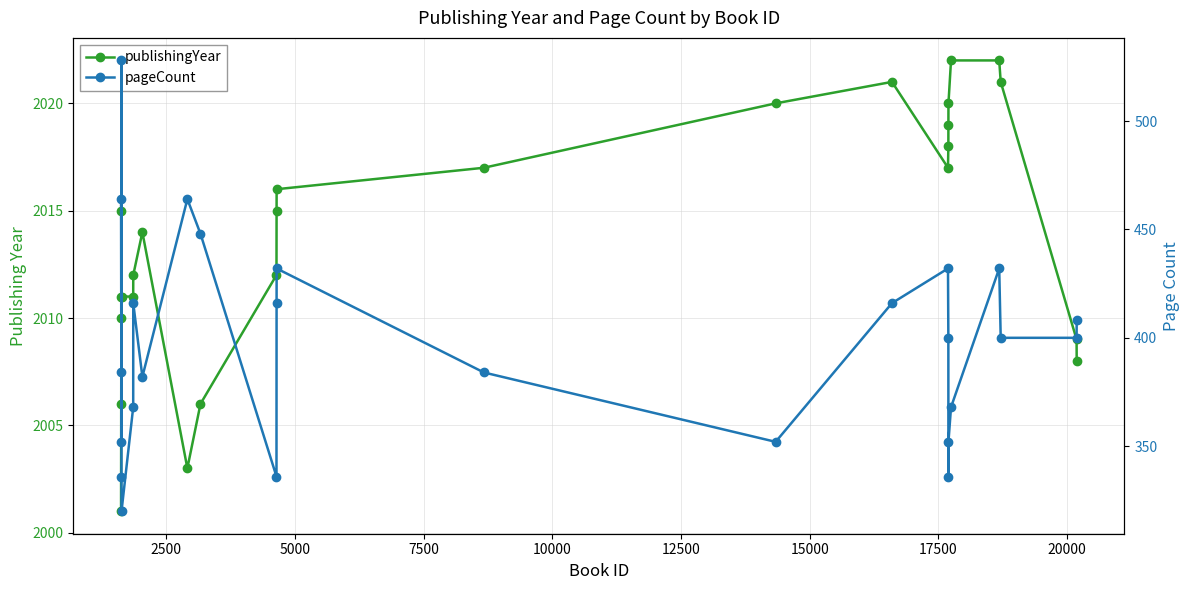

What is the label of the 23rd point from the right?

7500